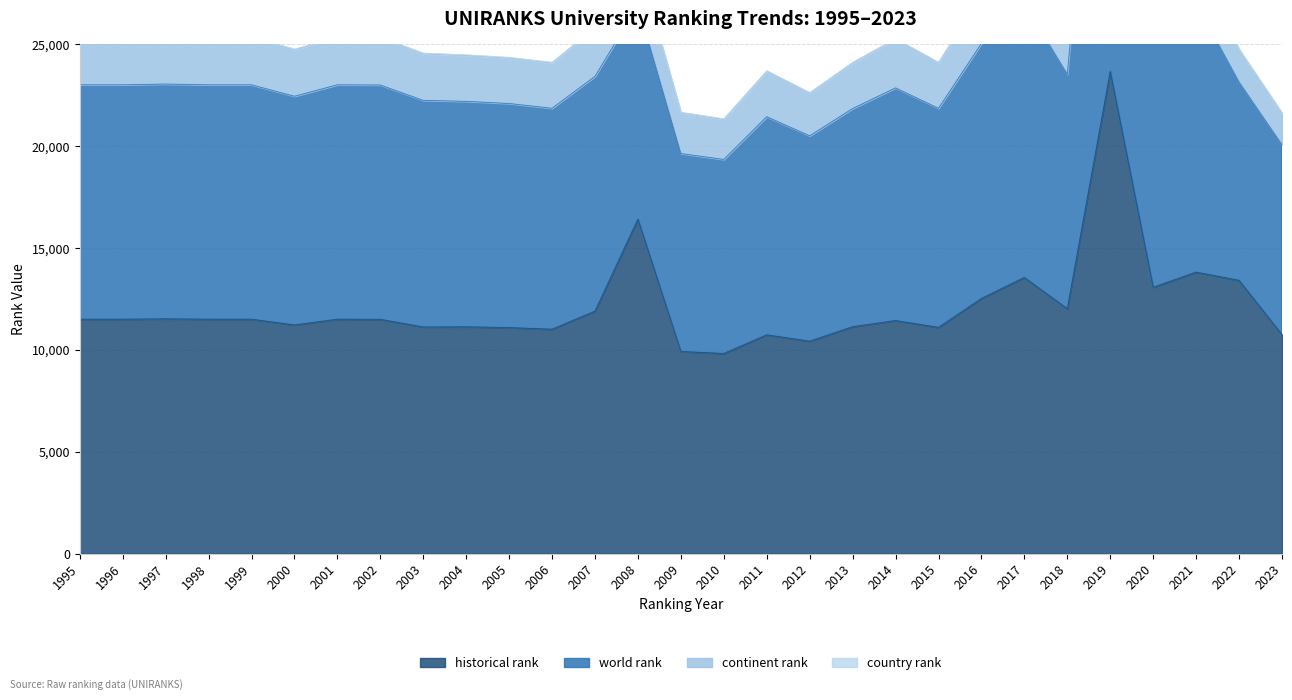

Is it true that country rank equals 47 at 2012?

False